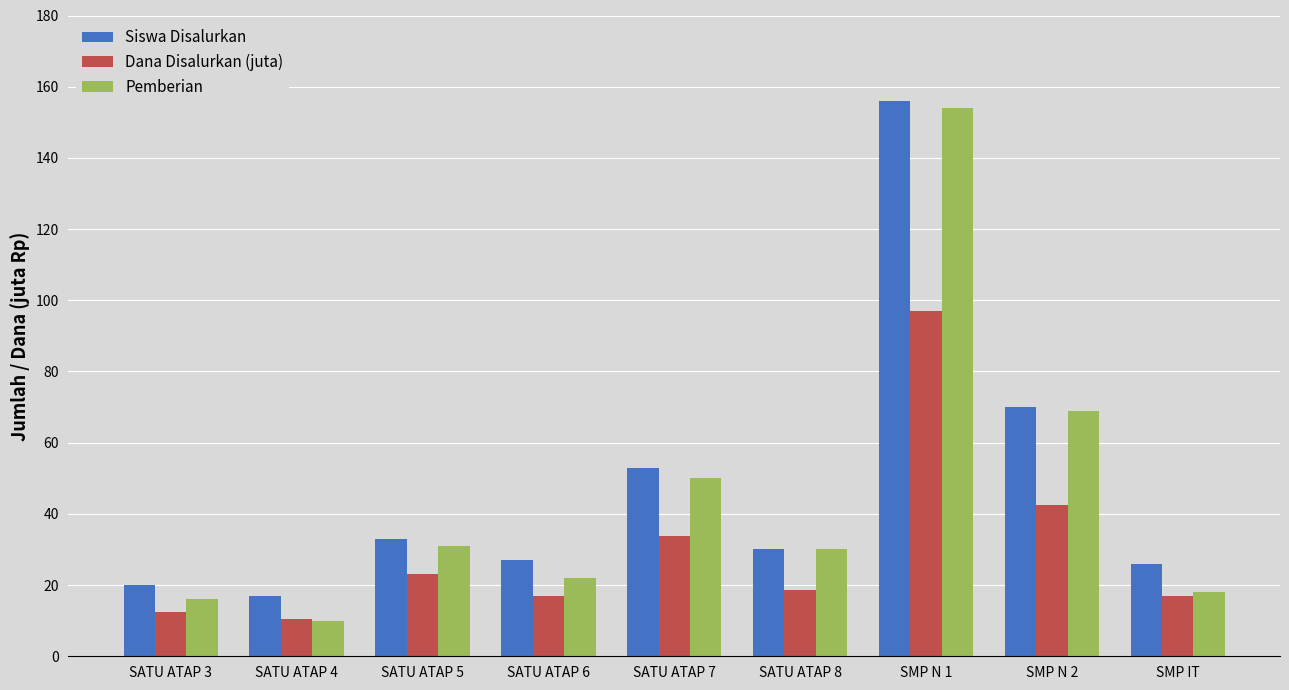

What is the difference between the Dana Disalurkan (juta) values at SATU ATAP 3 and SATU ATAP 5?

10.9